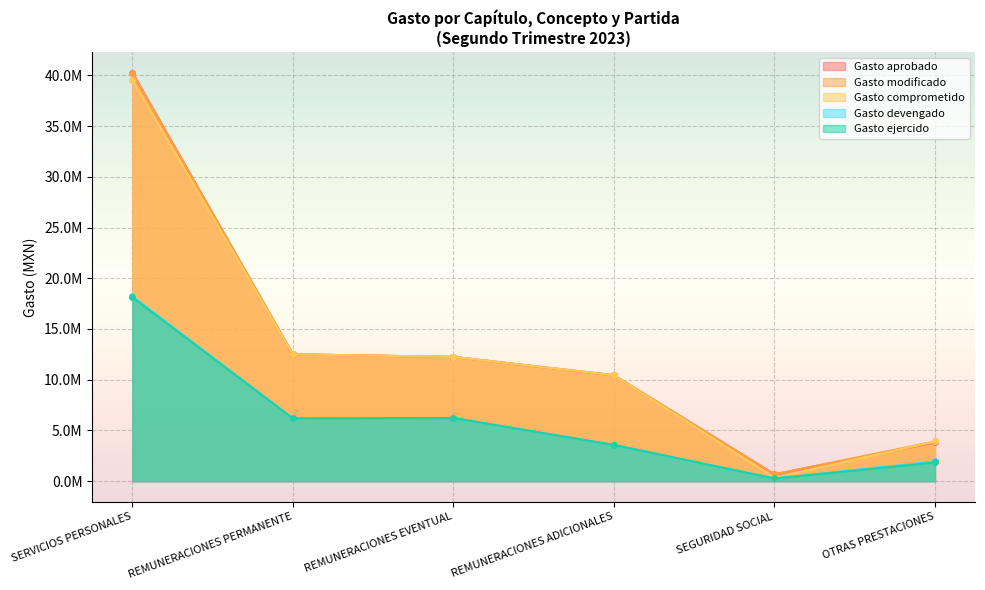

At how many categories does at least one series exceed 29961016?

1